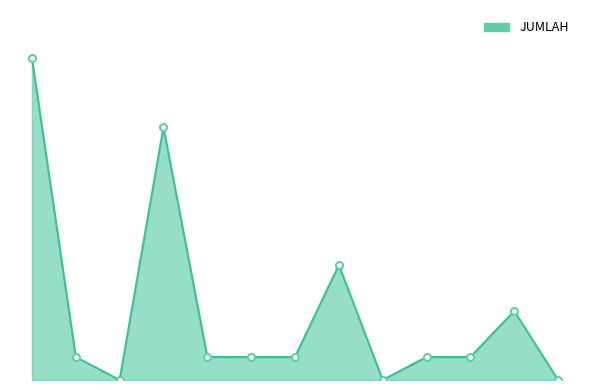

Is this an area chart (filled region under the line)?

Yes